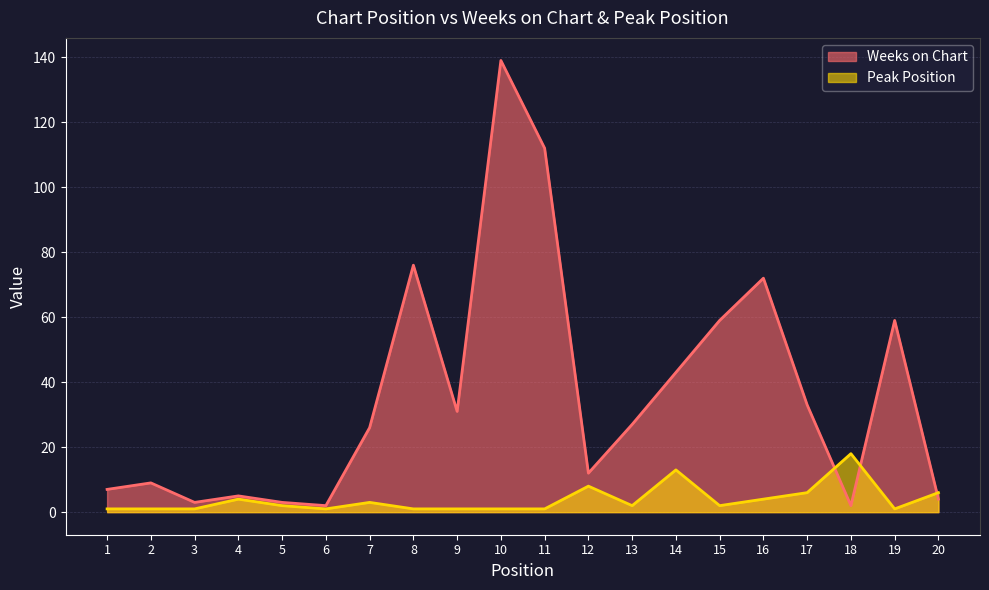

What is the sum of all Peak Position values?

77